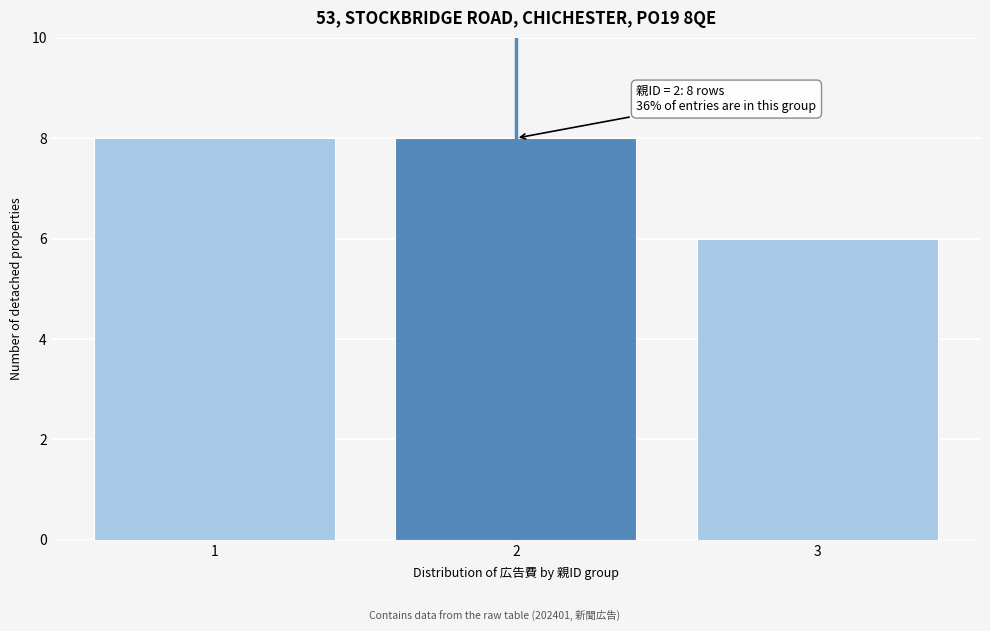

Reading left to right, what are all the values shown in this chart?

8	8	6